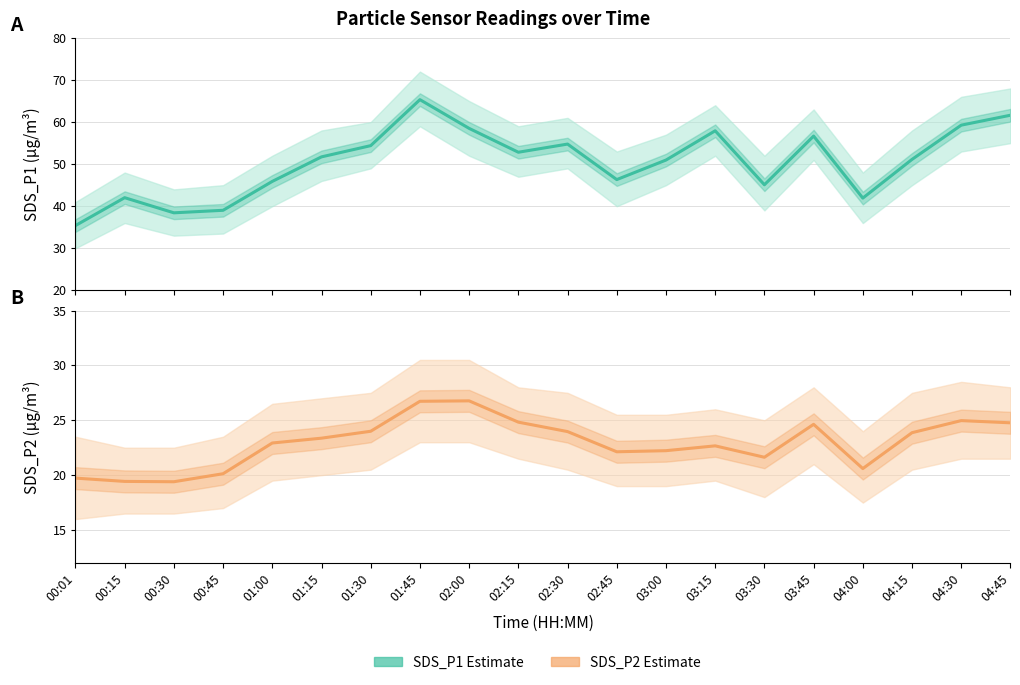

What is the highest value of the SDS_P2 Estimate series?

26.8